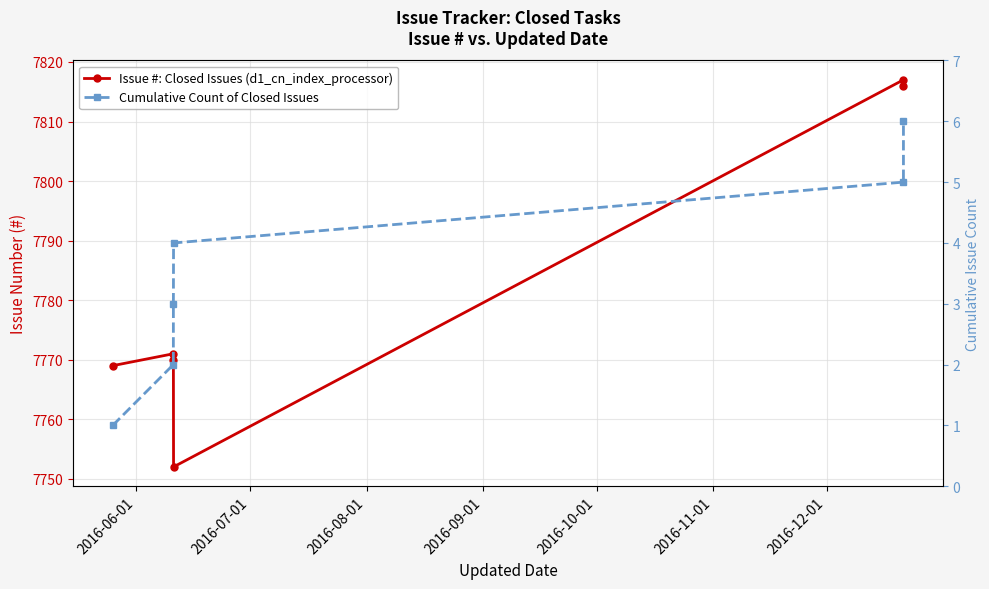

How many values in the Cumulative Count of Closed Issues series exceed 4?

2